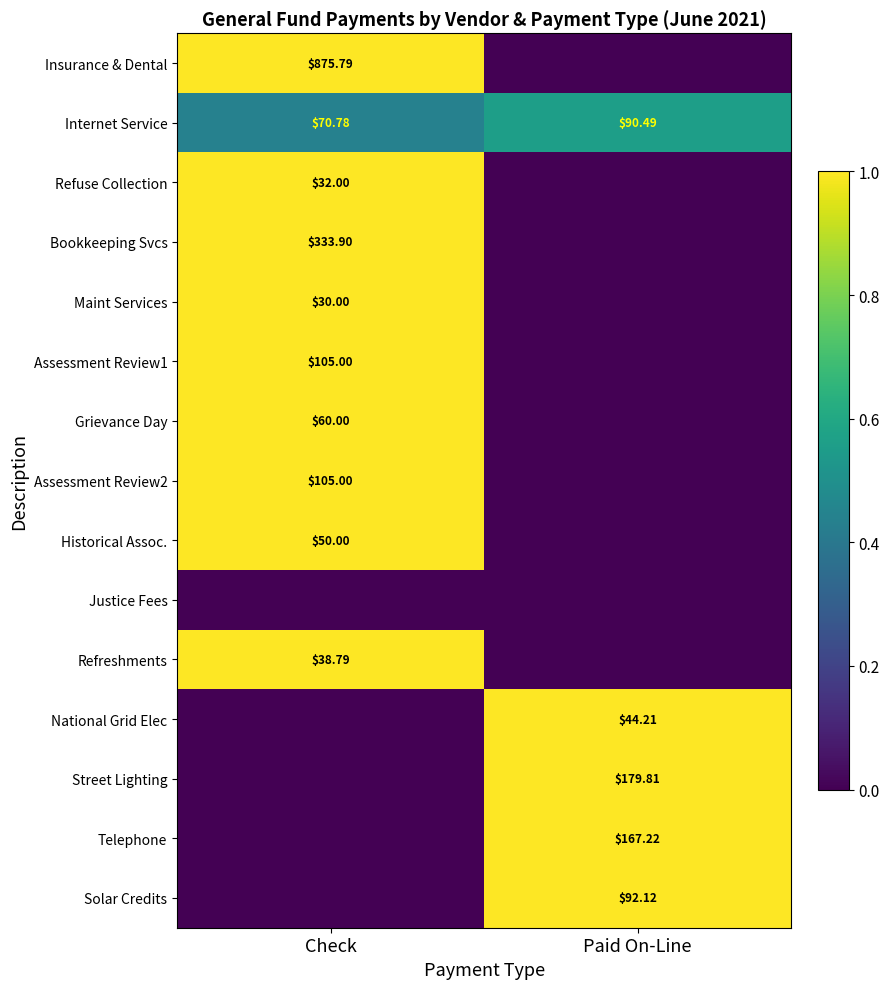

What is the average value of the Solar Credits series?

0.5